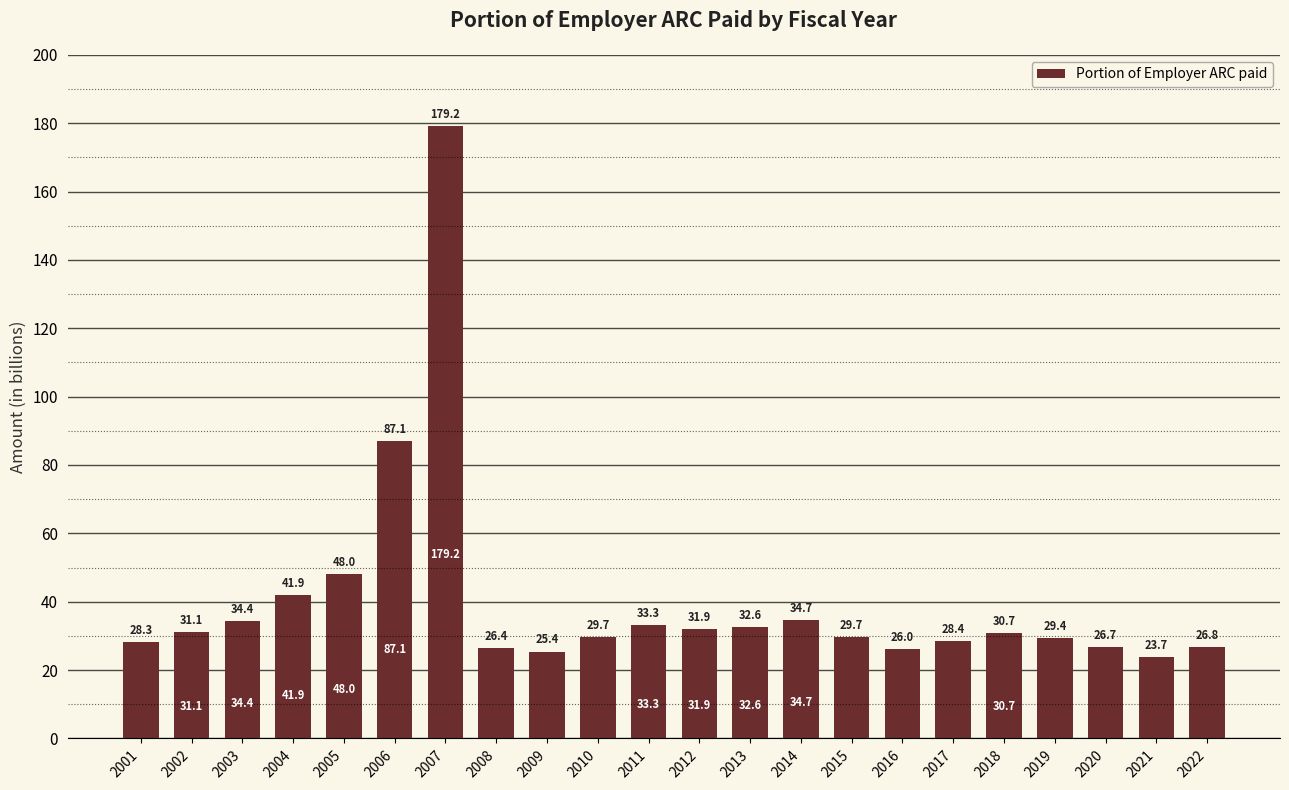

What is the change in value from 2018 to 2020?

-4.0